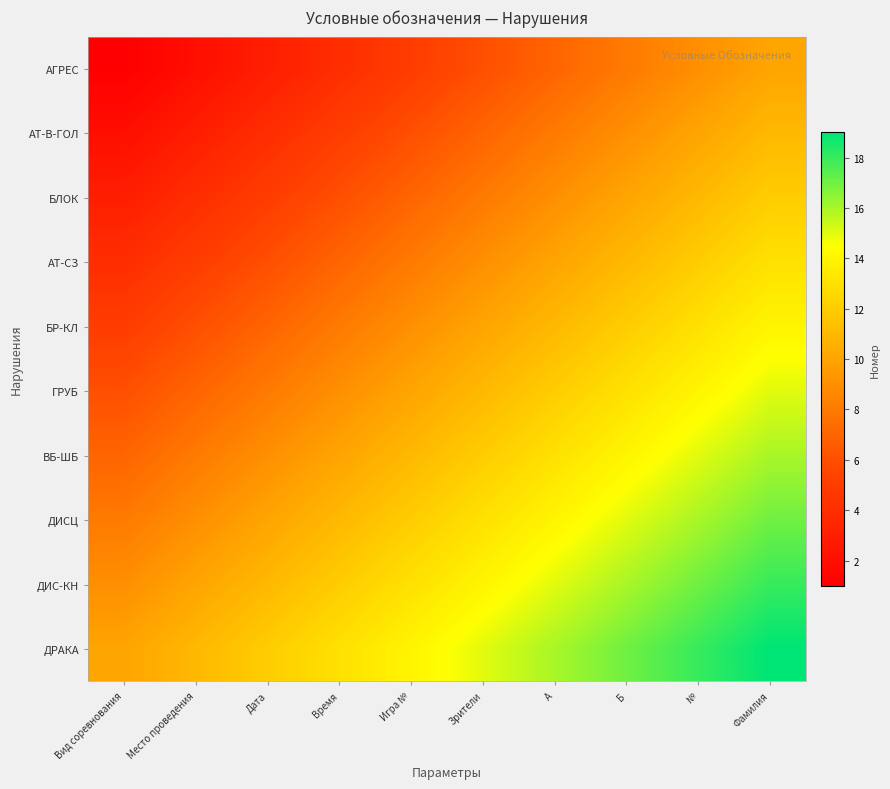

Reading left to right, list all the values displayed in this chart.

АГРЕС: Вид соревнования=1	Место проведения=2	Дата=3	Время=4	Игра №=5	Зрители=6	A=7	Б=8	№=9	Фамилия=10
АТ-В-ГОЛ: Вид соревнования=2	Место проведения=3	Дата=4	Время=5	Игра №=6	Зрители=7	A=8	Б=9	№=10	Фамилия=11
БЛОК: Вид соревнования=3	Место проведения=4	Дата=5	Время=6	Игра №=7	Зрители=8	A=9	Б=10	№=11	Фамилия=12
АТ-СЗ: Вид соревнования=4	Место проведения=5	Дата=6	Время=7	Игра №=8	Зрители=9	A=10	Б=11	№=12	Фамилия=13
БР-КЛ: Вид соревнования=5	Место проведения=6	Дата=7	Время=8	Игра №=9	Зрители=10	A=11	Б=12	№=13	Фамилия=14
ГРУБ: Вид соревнования=6	Место проведения=7	Дата=8	Время=9	Игра №=10	Зрители=11	A=12	Б=13	№=14	Фамилия=15
ВБ-ШБ: Вид соревнования=7	Место проведения=8	Дата=9	Время=10	Игра №=11	Зрители=12	A=13	Б=14	№=15	Фамилия=16
ДИСЦ: Вид соревнования=8	Место проведения=9	Дата=10	Время=11	Игра №=12	Зрители=13	A=14	Б=15	№=16	Фамилия=17
ДИС-КН: Вид соревнования=9	Место проведения=10	Дата=11	Время=12	Игра №=13	Зрители=14	A=15	Б=16	№=17	Фамилия=18
ДРАКА: Вид соревнования=10	Место проведения=11	Дата=12	Время=13	Игра №=14	Зрители=15	A=16	Б=17	№=18	Фамилия=19